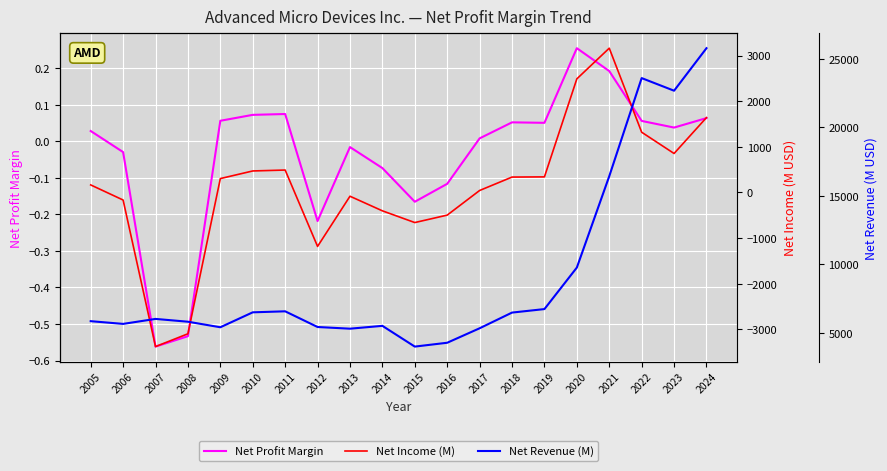

The value of Net Profit Margin at 2007 is -0.9. True or false?

False